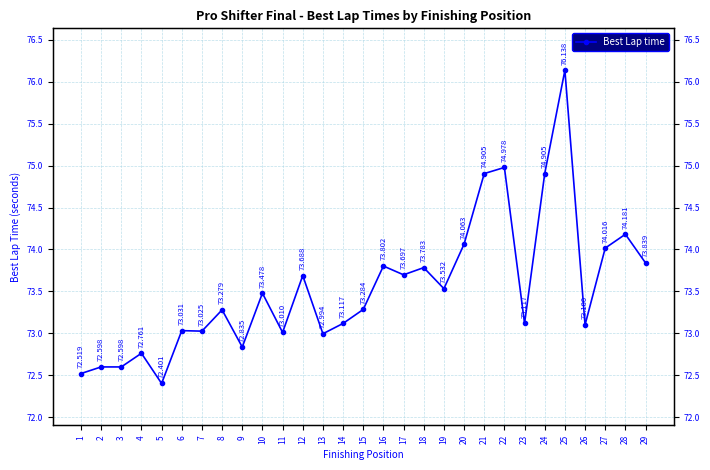

What is the value of the 16th point from the left?

73.8